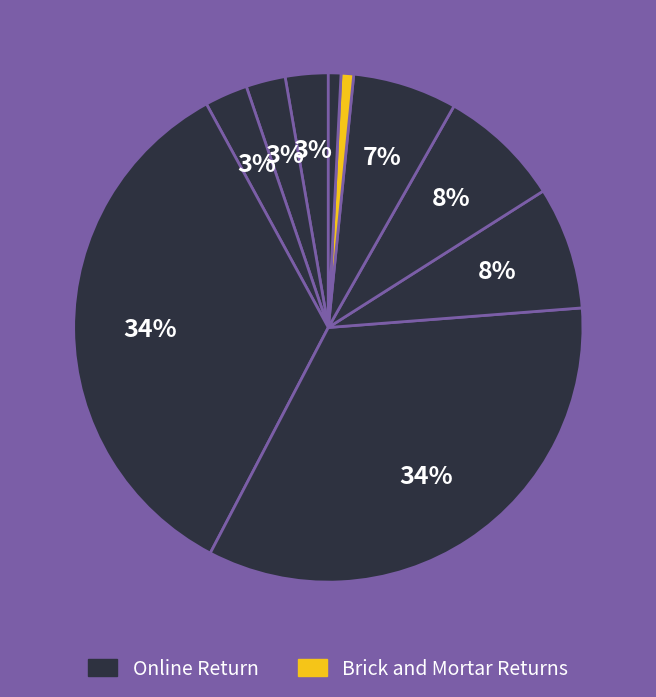

How many slices are in this pie chart?

10